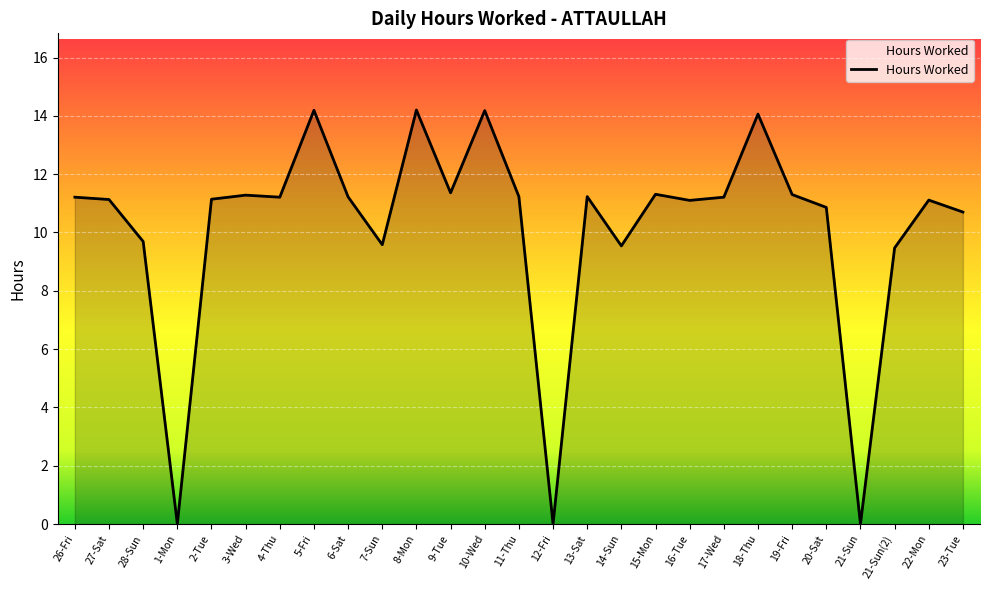

Approximately how many times larger is the value at 20-Sat compared to 15-Mon?

1.0